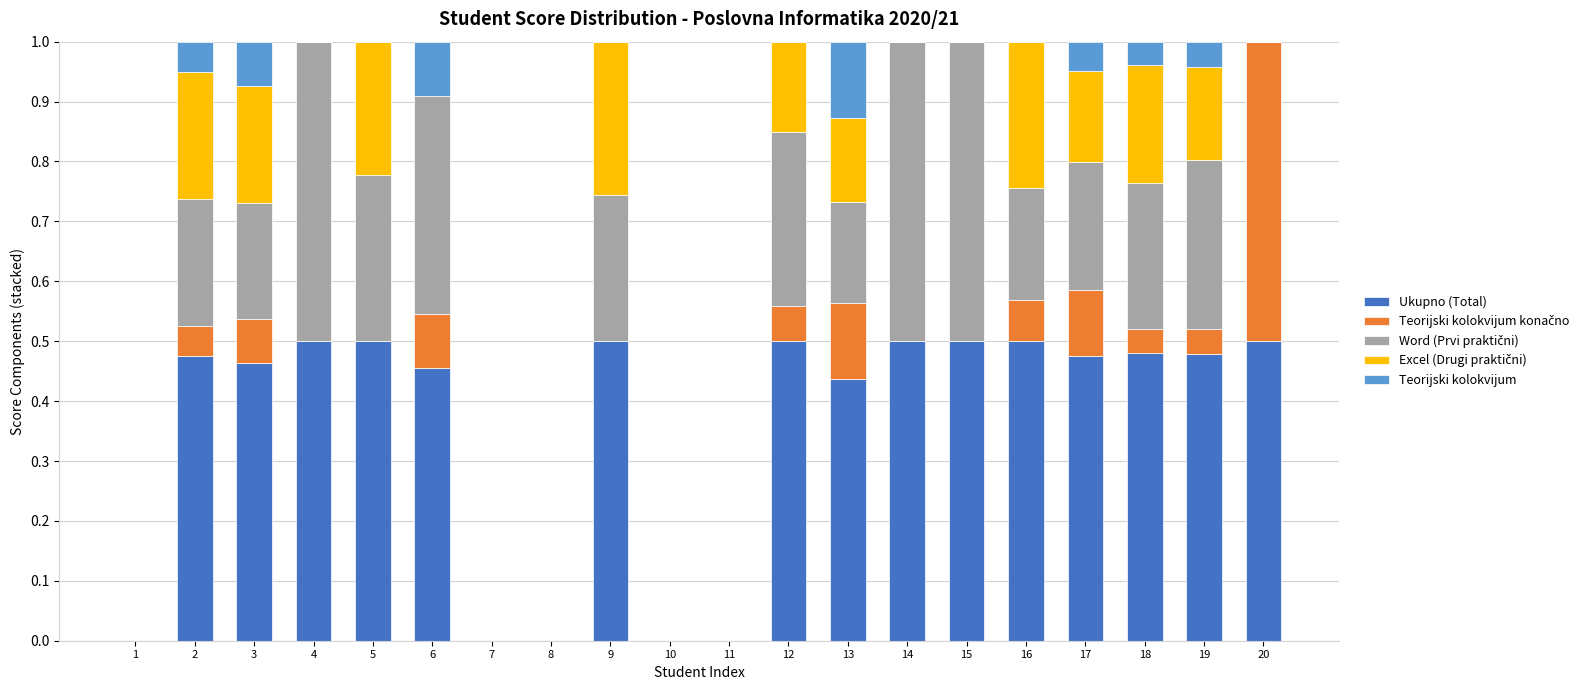

The value of Ukupno (Total) at 15 is 0.5. True or false?

True